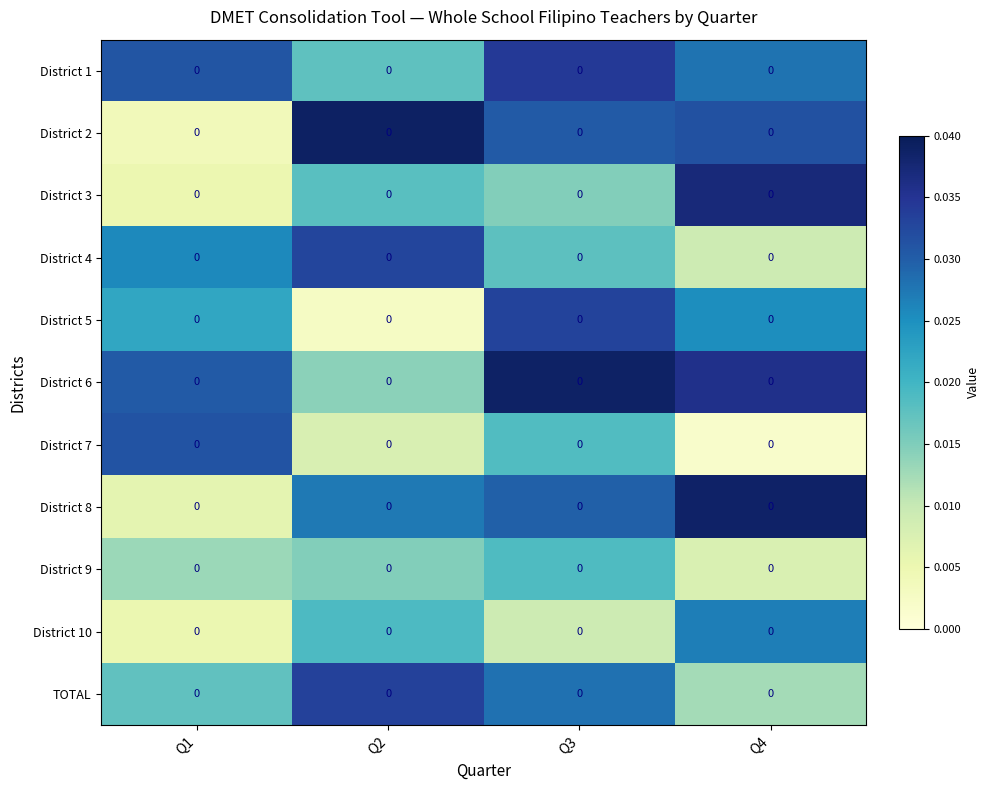

Which series has the largest total across all categories?

District 6